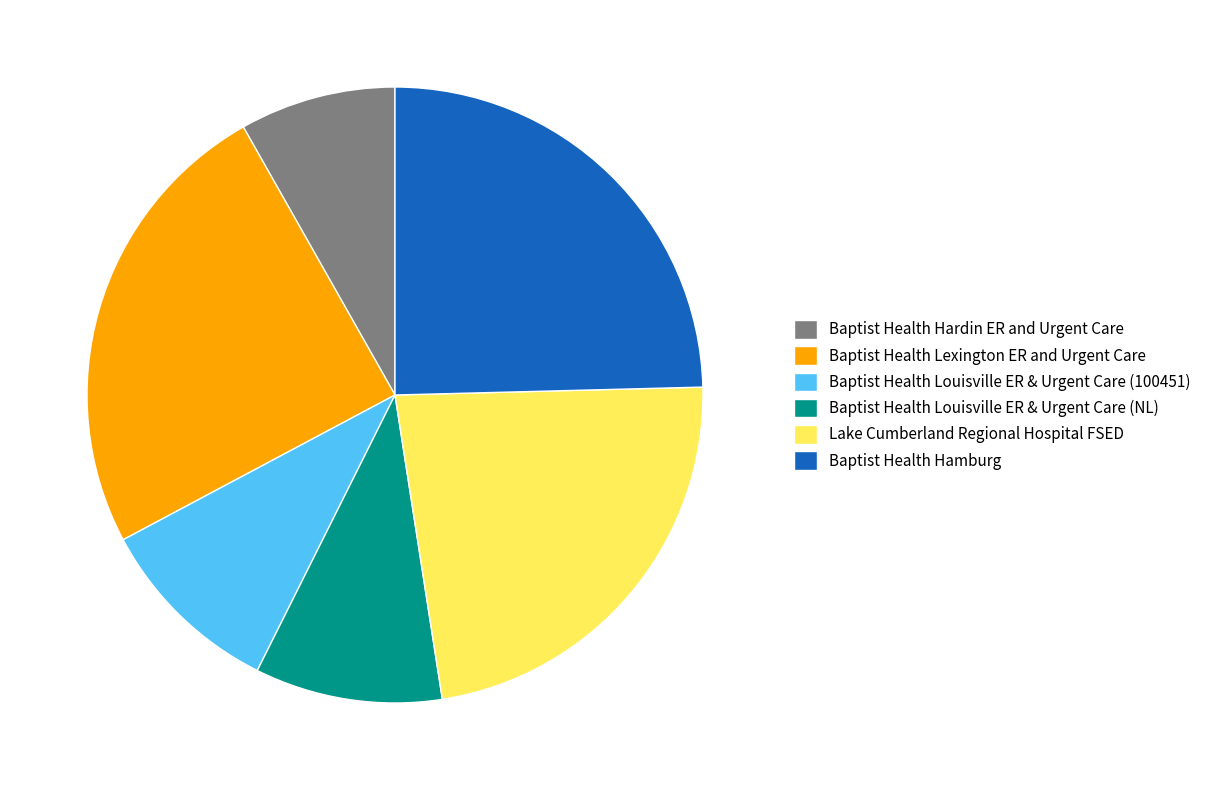

Does Baptist Health Hamburg account for over 50% of the chart?

No